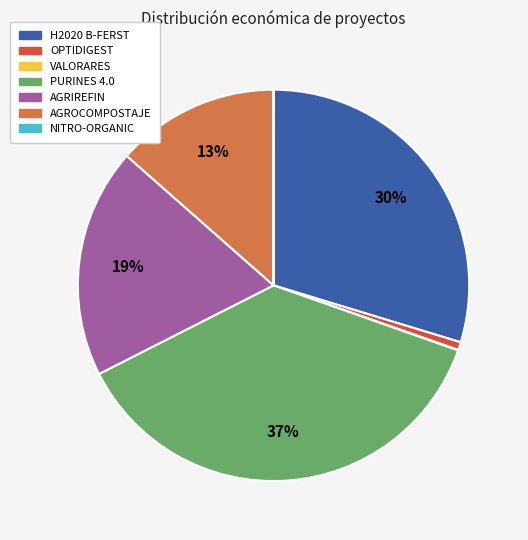

Is it true that AGRIREFIN is 19% of the pie?

True